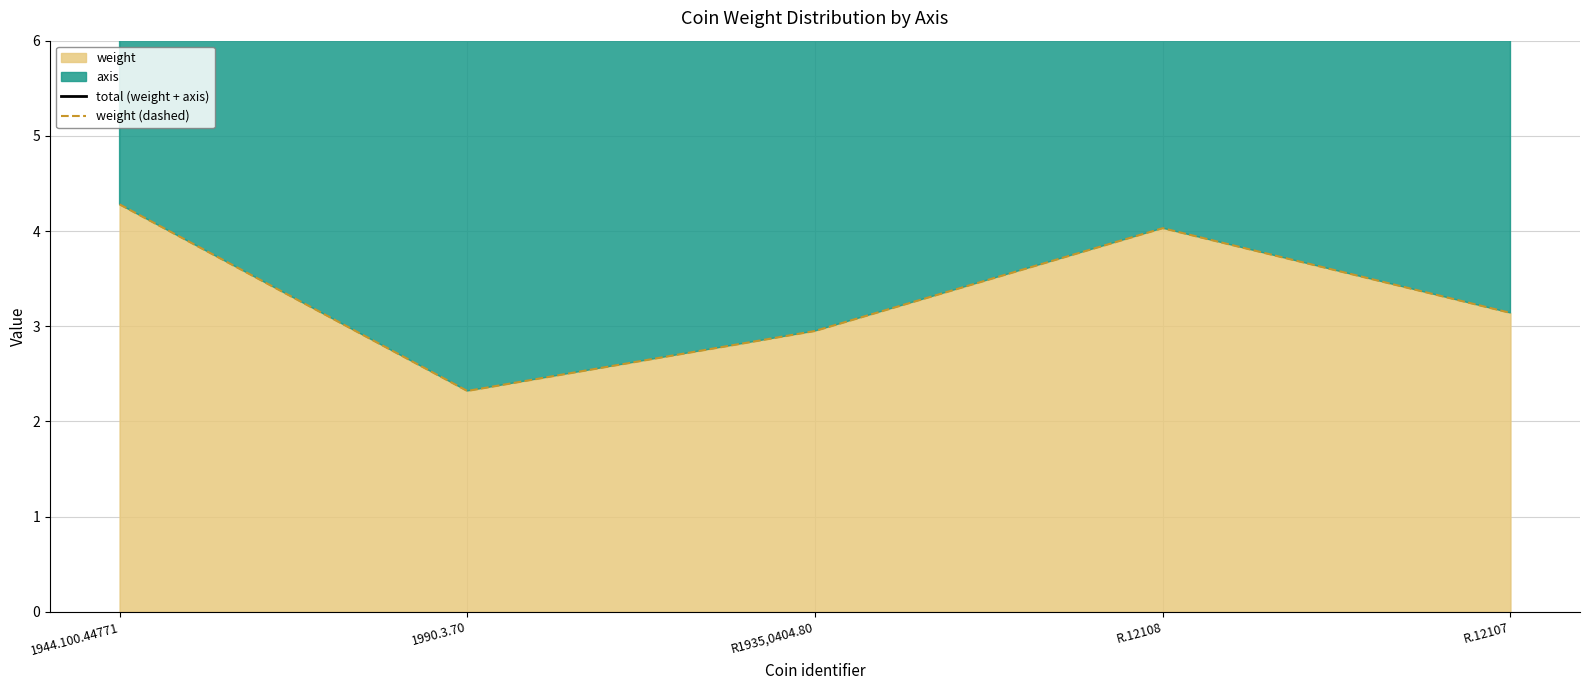

What is the difference between the second highest and minimum values in the weight (dashed) series?

1.7